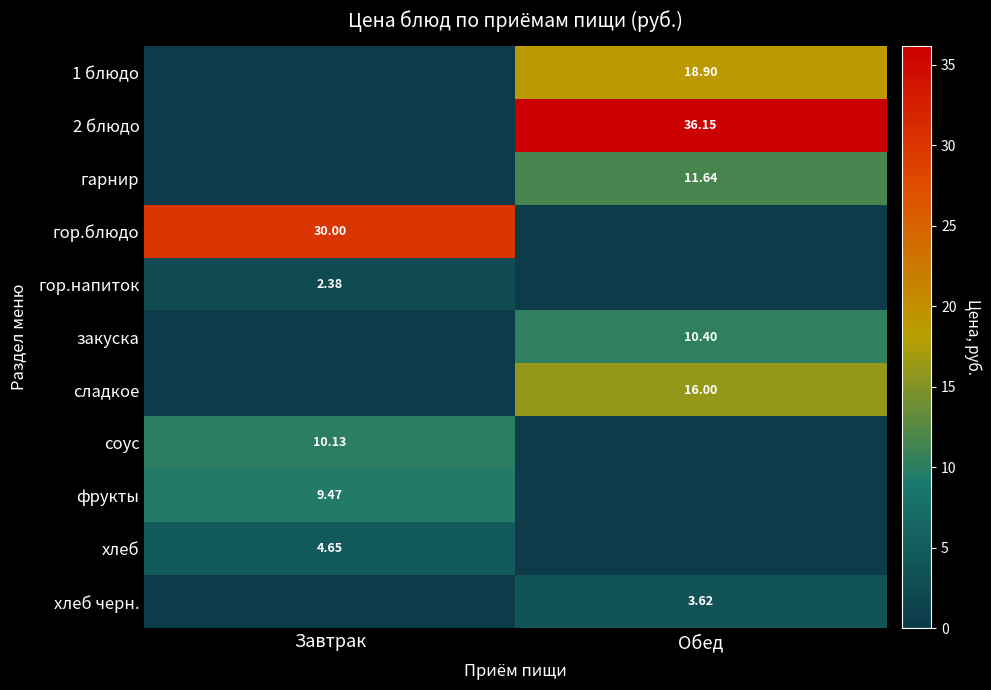

Between Завтрак and Обед, which series saw the biggest shift?

2 блюдо